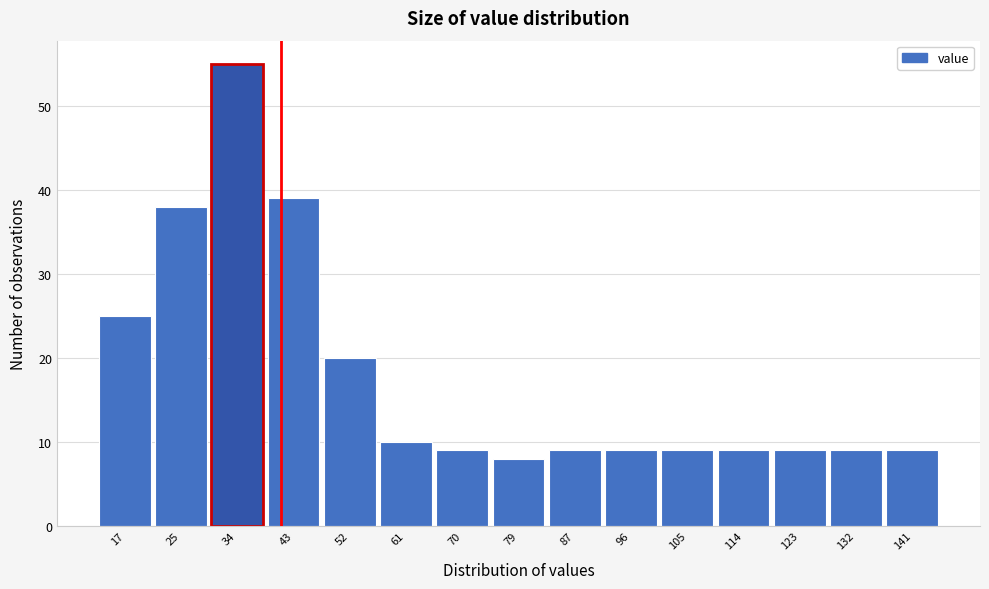

Reading left to right, what are all the values shown in this chart?

25	38	55	39	20	10	9	8	9	9	9	9	9	9	9